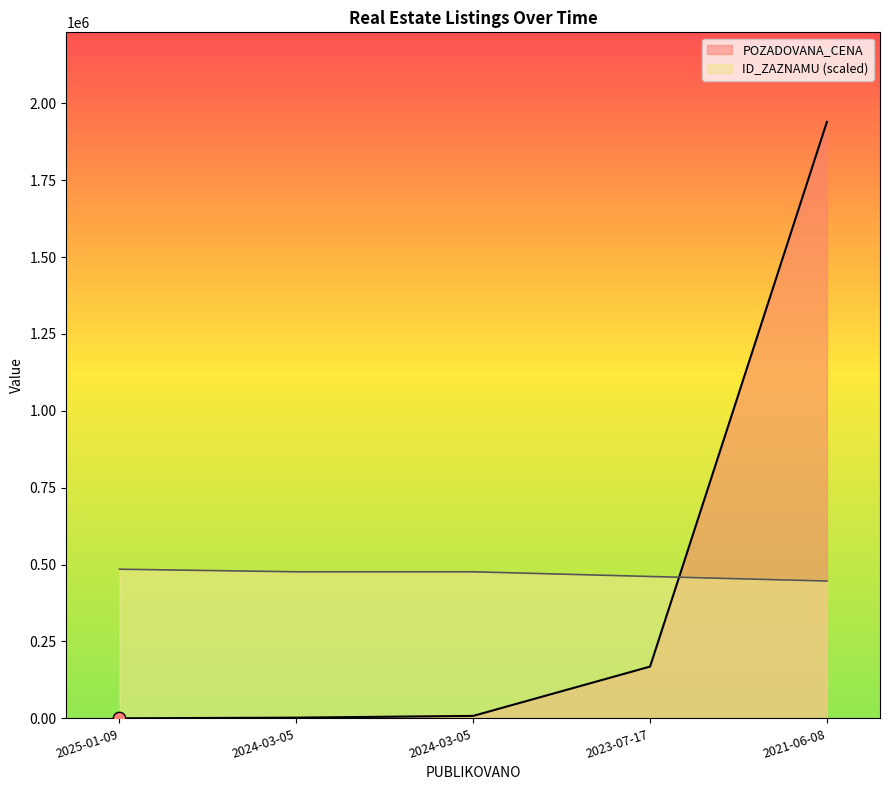

Which series contains the highest Y value?

POZADOVANA_CENA